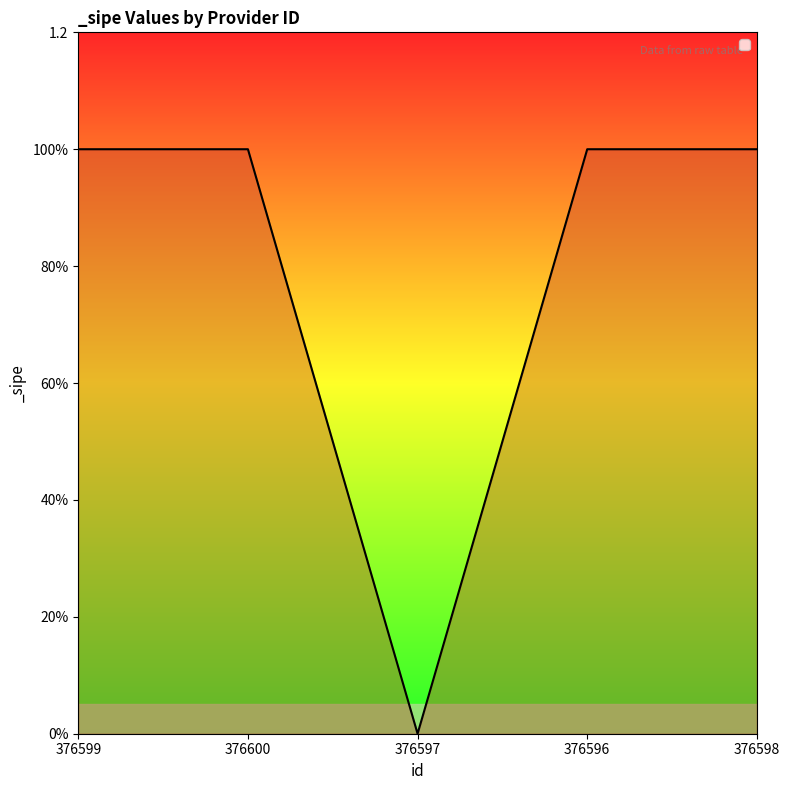

Does the chart have visible grid lines?

No